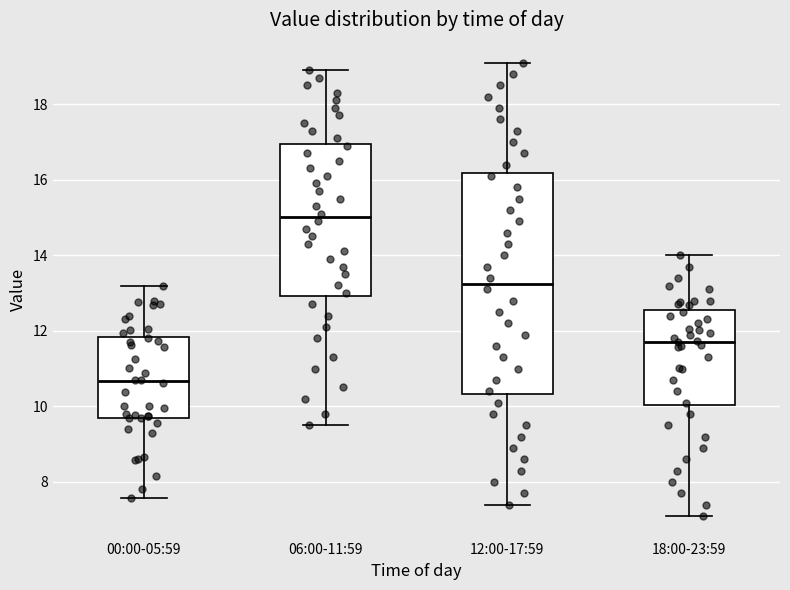

Which box has the highest median line?

06:00-11:59